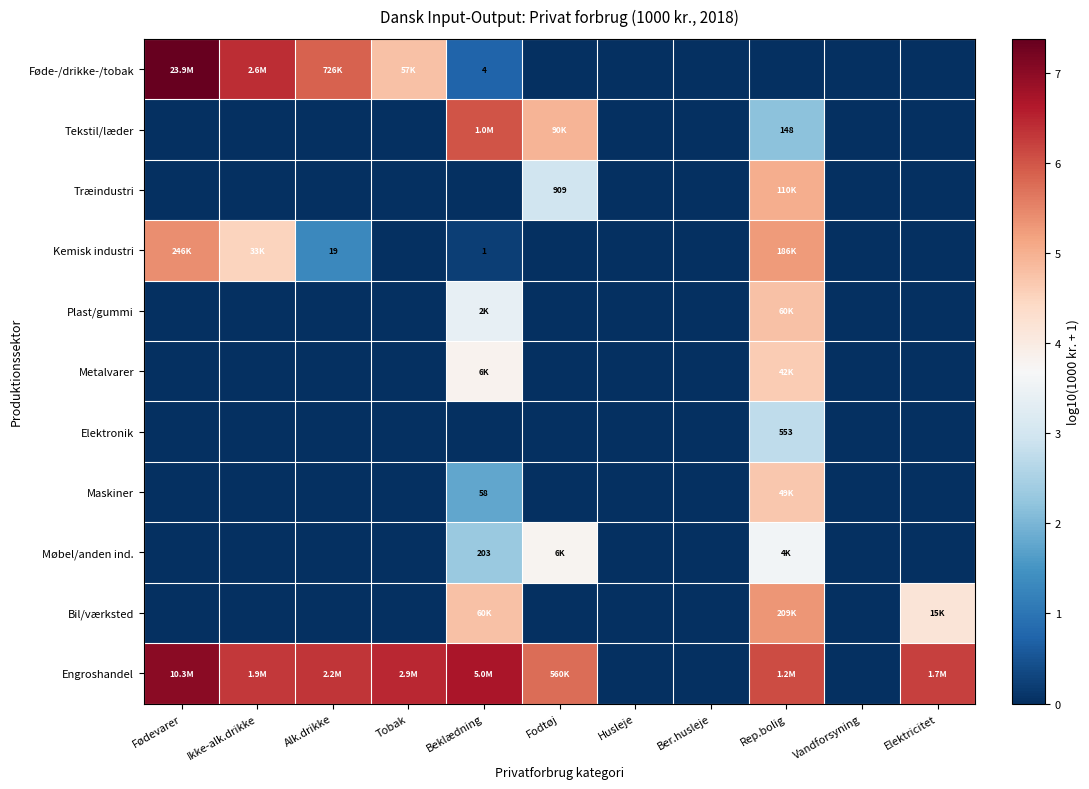

Read the Føde-/drikke-/tobak value at Fødevarer.

7.4